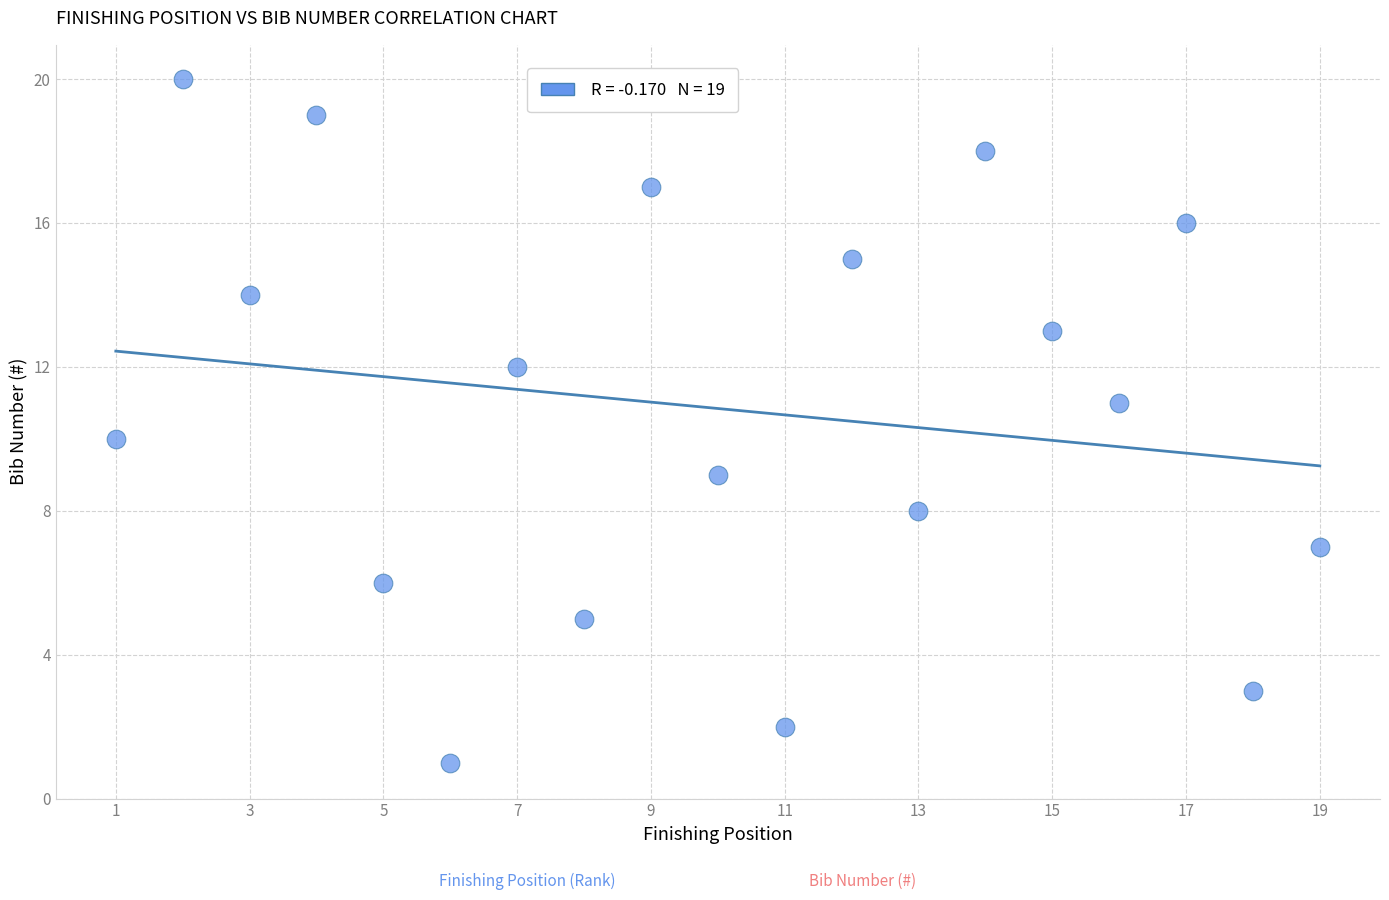

What is the range of Y values (max minus min)?

19